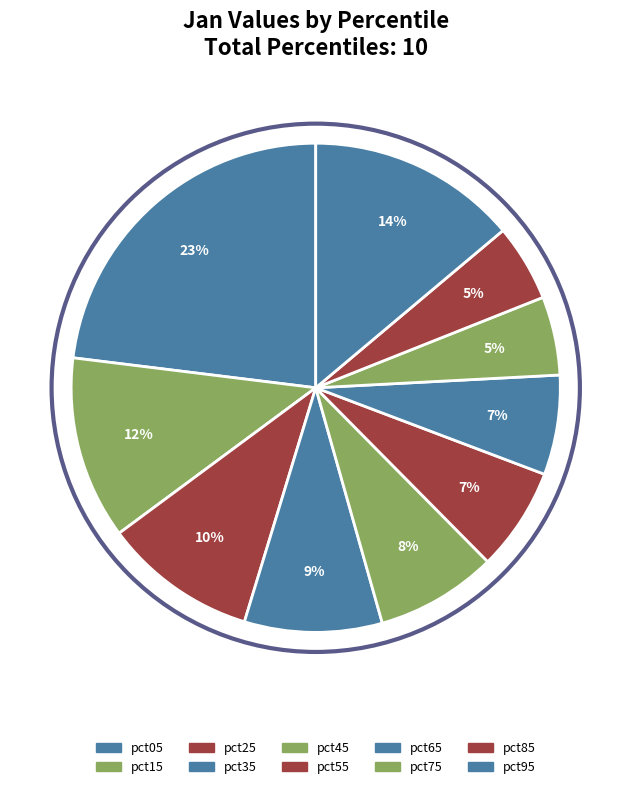

How many slices are in this pie chart?

10